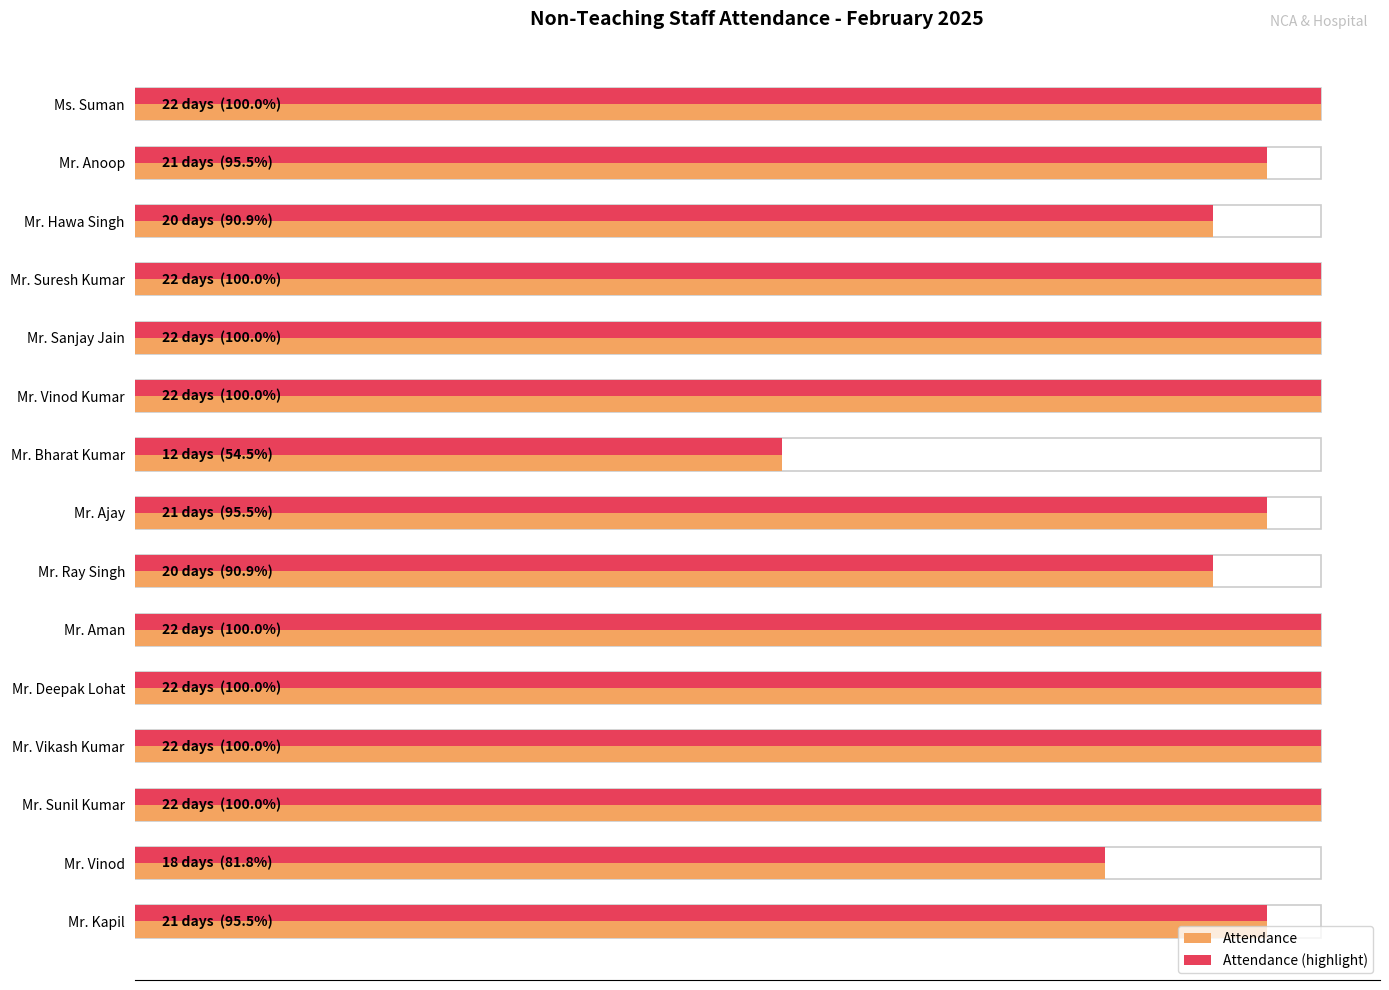

Between Ms. Suman and Mr. Ajay, which series saw the biggest shift?

Attendance